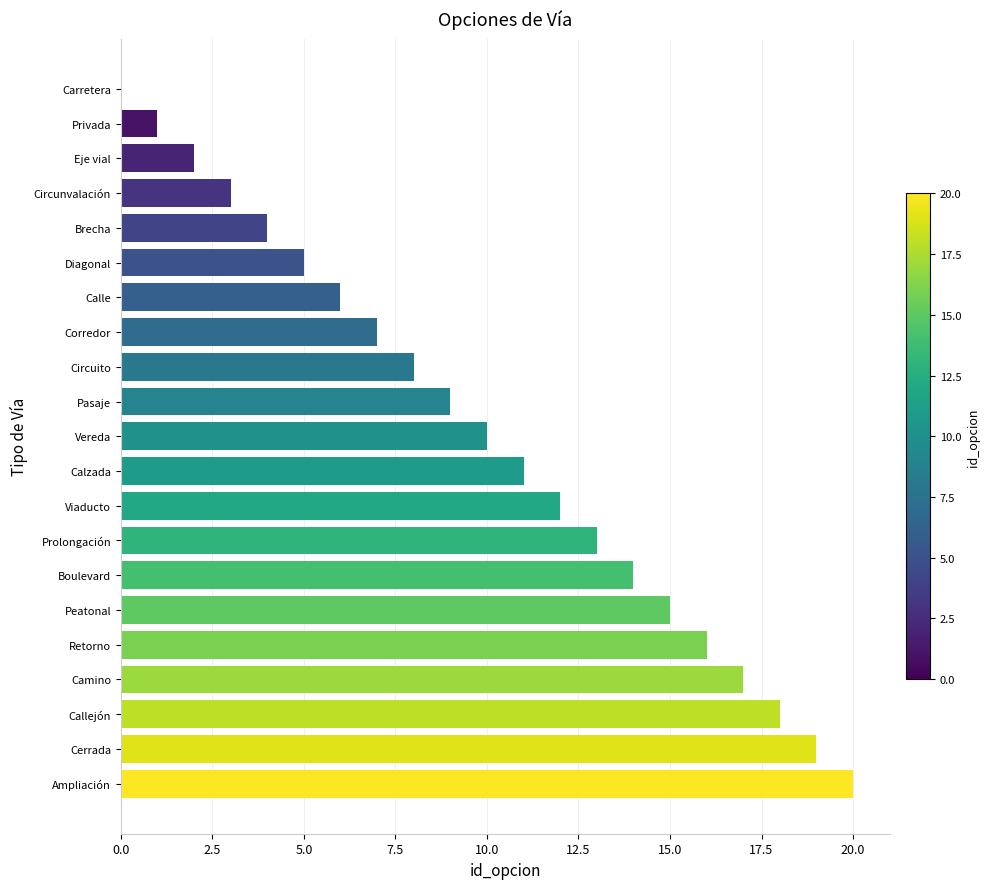

The chart shows a value of 11 at Corredor. True or false?

False